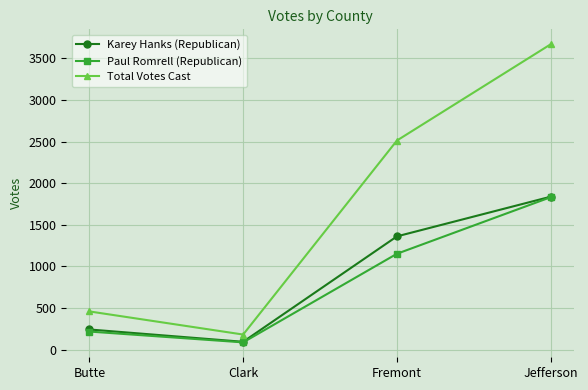

At which label is Paul Romrell (Republican) closest to 959?

Fremont